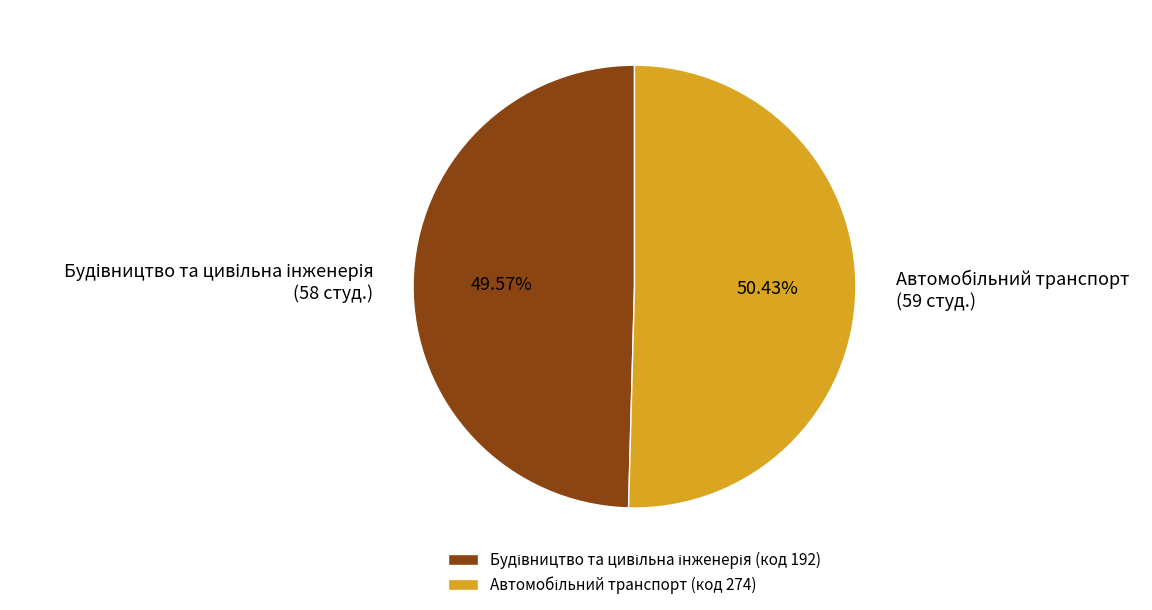

Does any single category account for the majority?

Yes